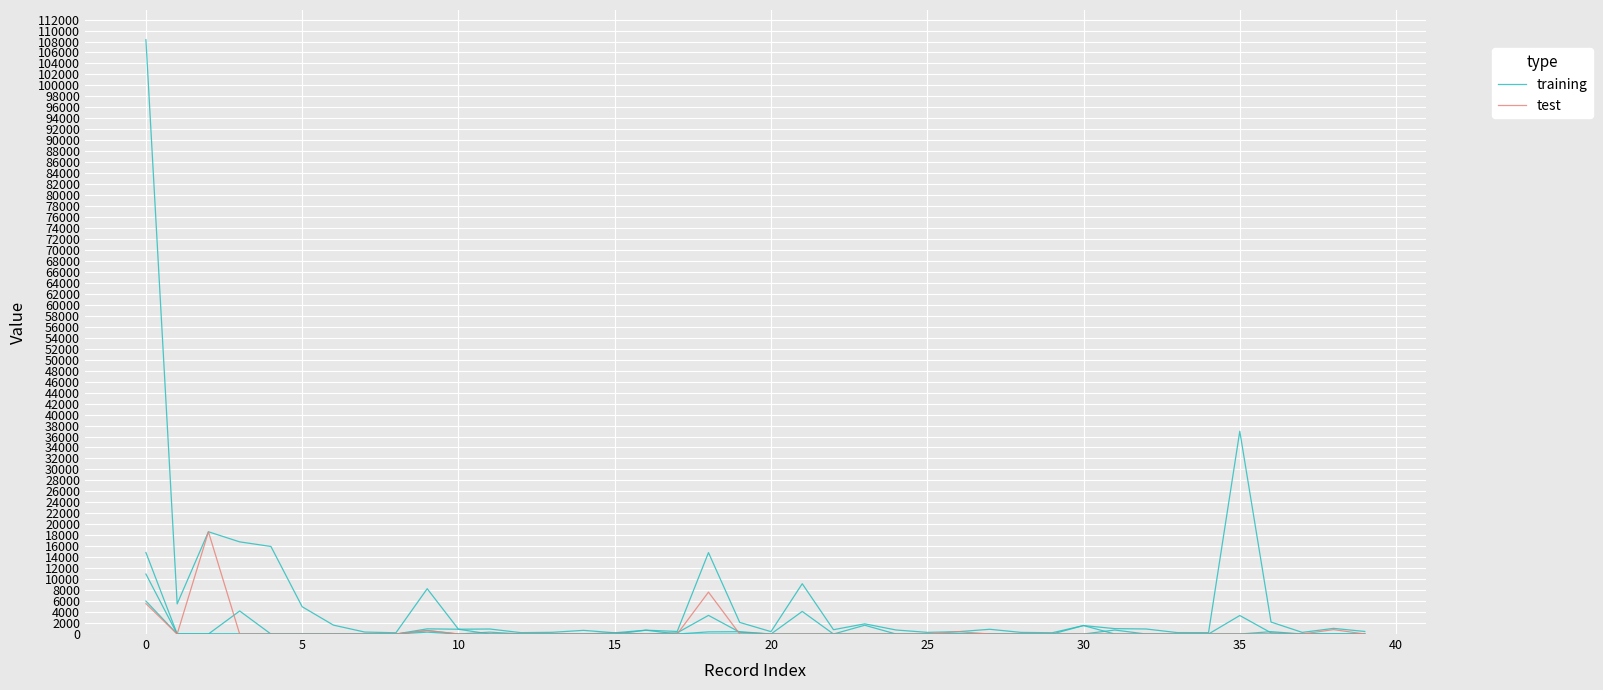

How many lines are shown in the chart?

2